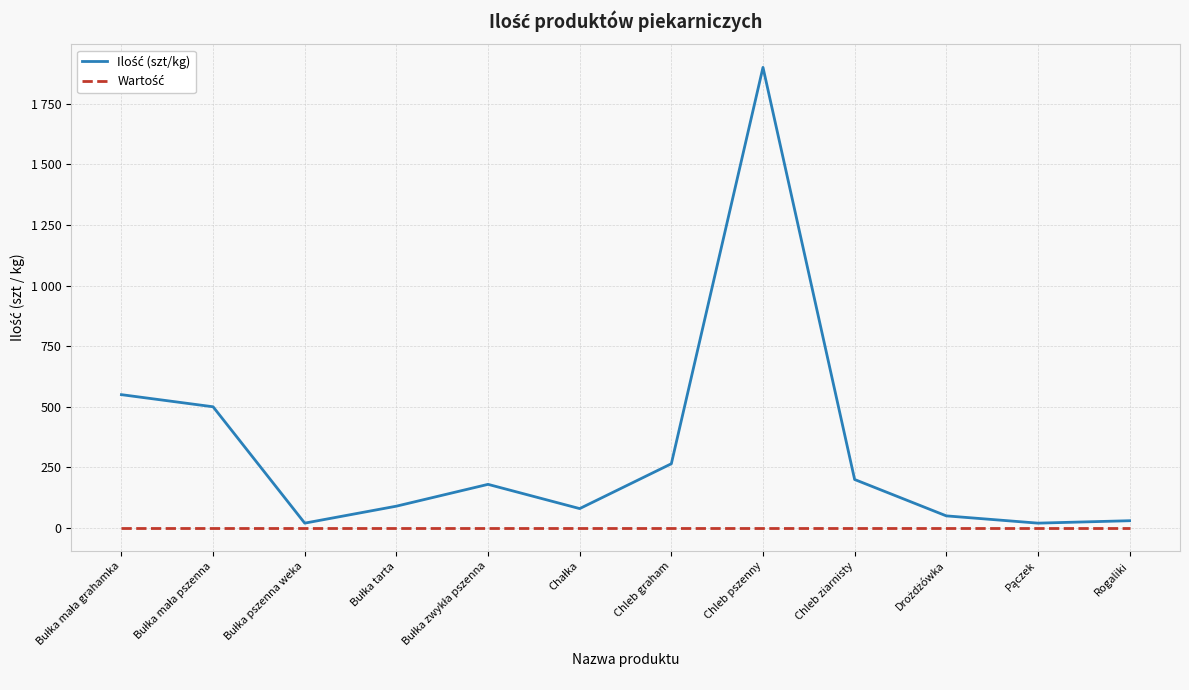

What position from the left is Bułka tarta?

4